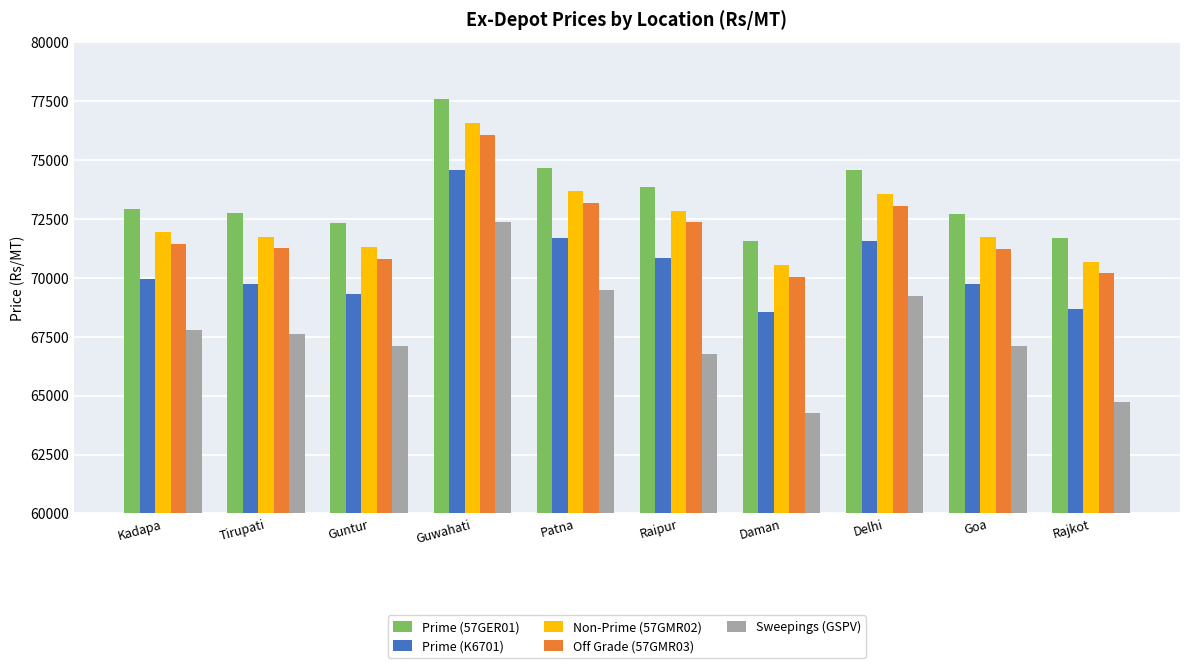

What is the approximate value of Prime (K6701) at Guwahati, to the nearest 100?

74600